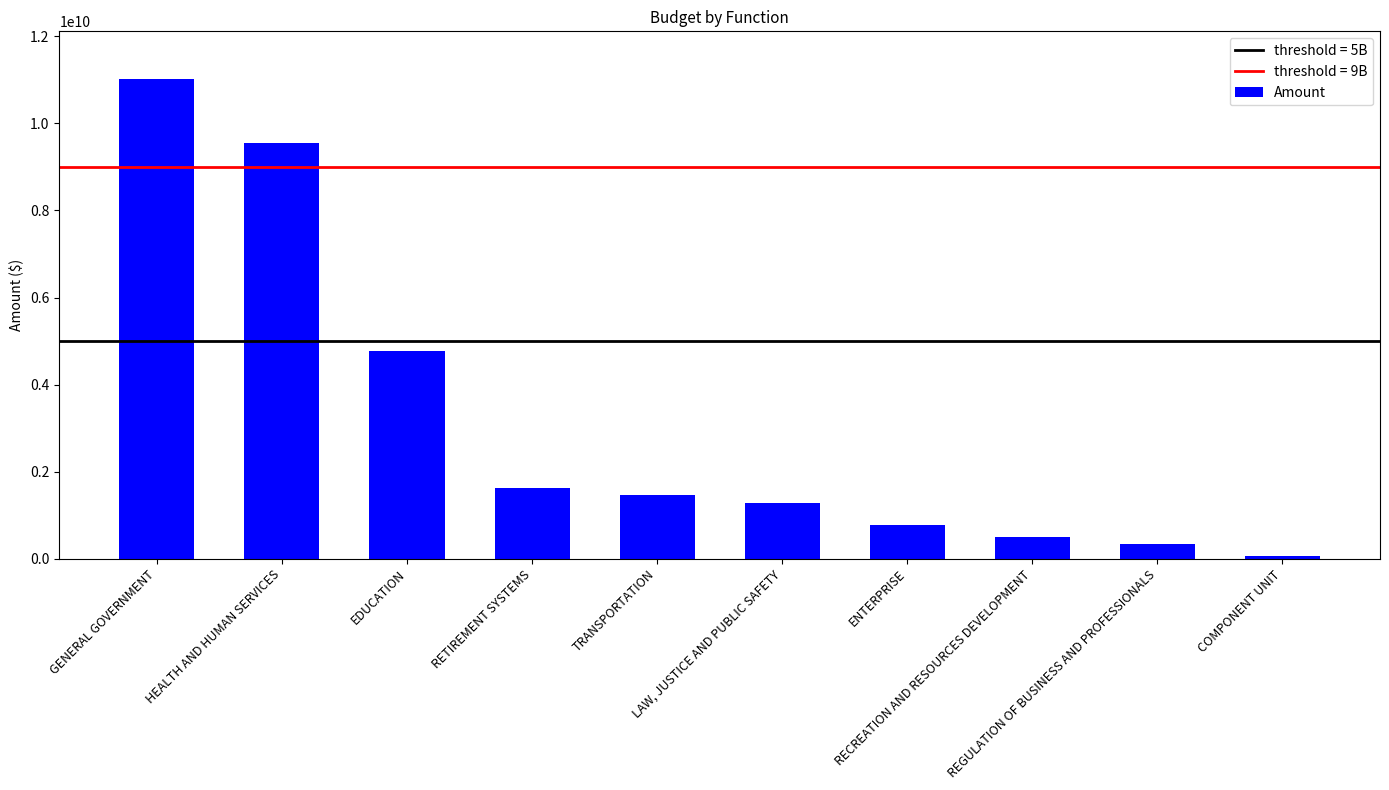

Rank the categories by value from highest to lowest.

GENERAL GOVERNMENT, HEALTH AND HUMAN SERVICES, EDUCATION, RETIREMENT SYSTEMS, TRANSPORTATION, LAW, JUSTICE AND PUBLIC SAFETY, ENTERPRISE, RECREATION AND RESOURCES DEVELOPMENT, REGULATION OF BUSINESS AND PROFESSIONALS, COMPONENT UNIT